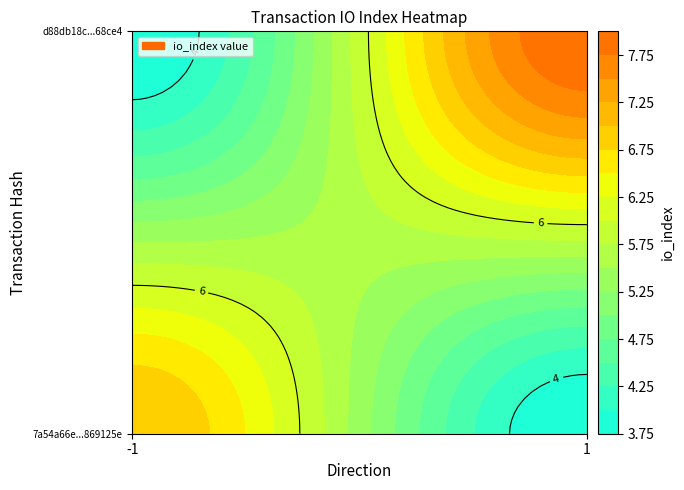

How many values in the 7a54a66e83b7e15ddc9493e851d7dad9869125e series are below 7?

1